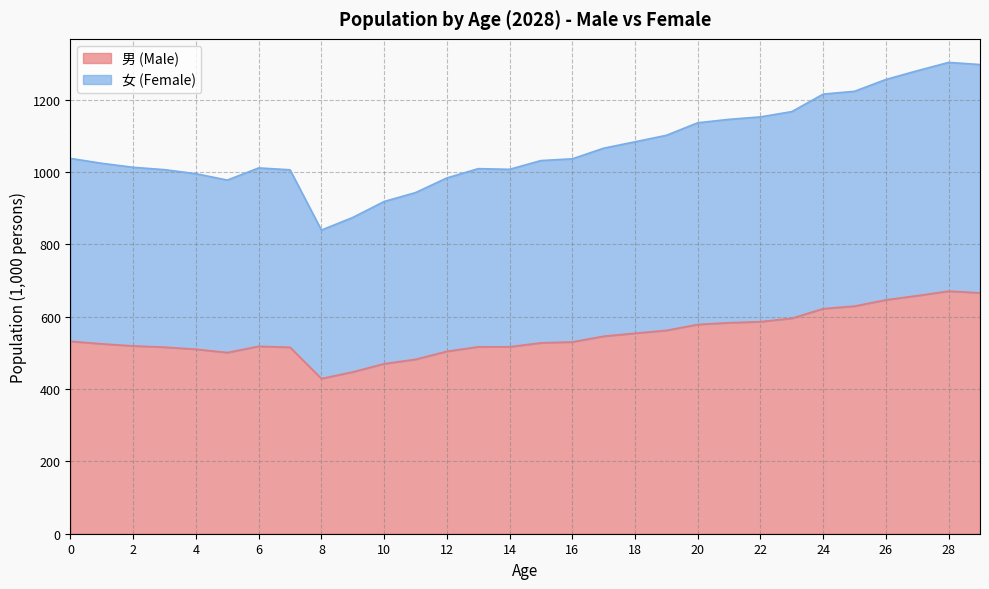

What is the minimum value shown in the chart?

428.9